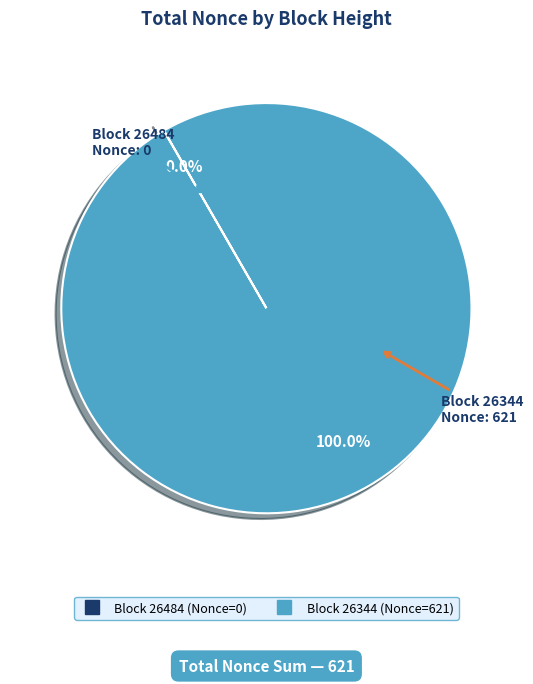

Does any single category account for the majority?

Yes